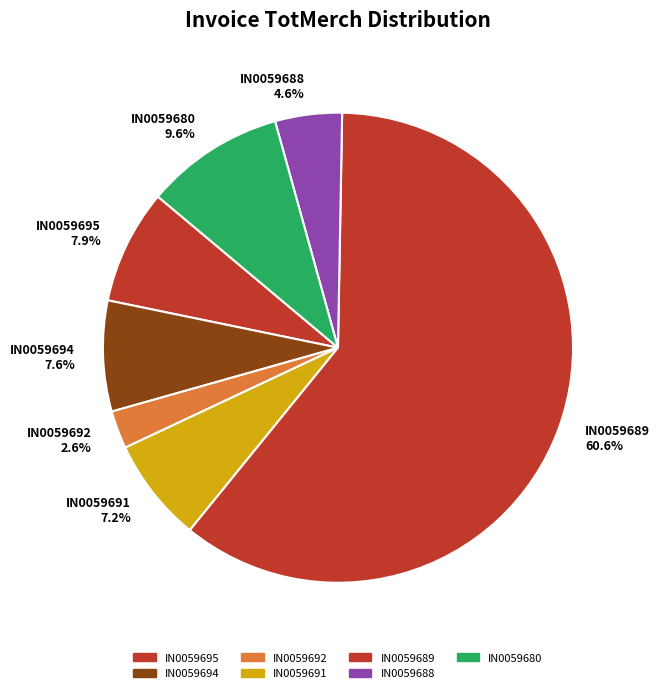

Count the number of slices in the pie.

7